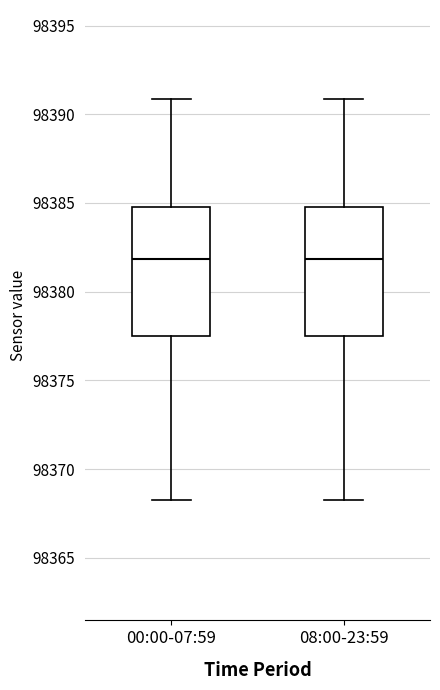

Reading left to right, read every box against the y-axis: the position of its median line, the range the box covers, and the ends of its whiskers. The values are not printed on the chart, so give them approximately, as read against the axis.

00:00-07:59: median 98382.0, box 98377.5 to 98385.0, whiskers 98368.5 to 98391.0
08:00-23:59: median 98382.0, box 98377.5 to 98385.0, whiskers 98368.5 to 98391.0